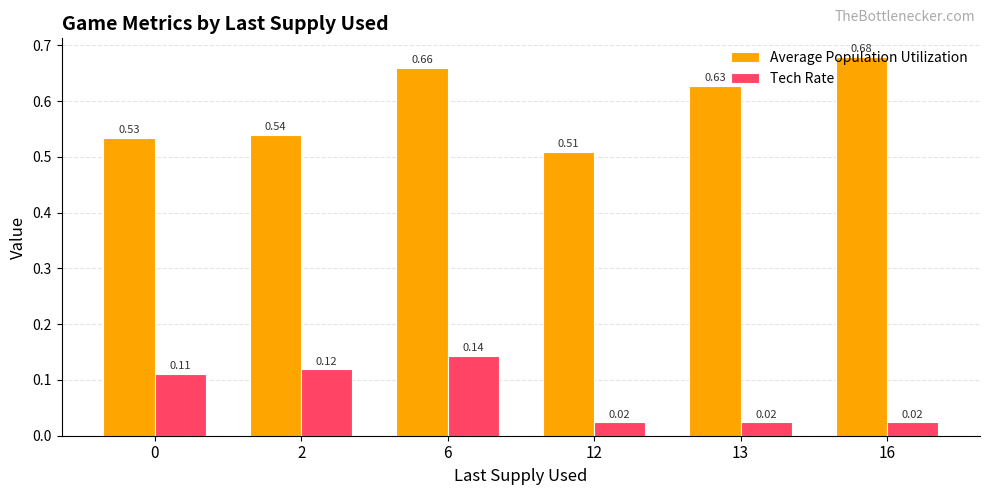

At 0, list the series in order from largest to smallest.

Average Population Utilization, Tech Rate